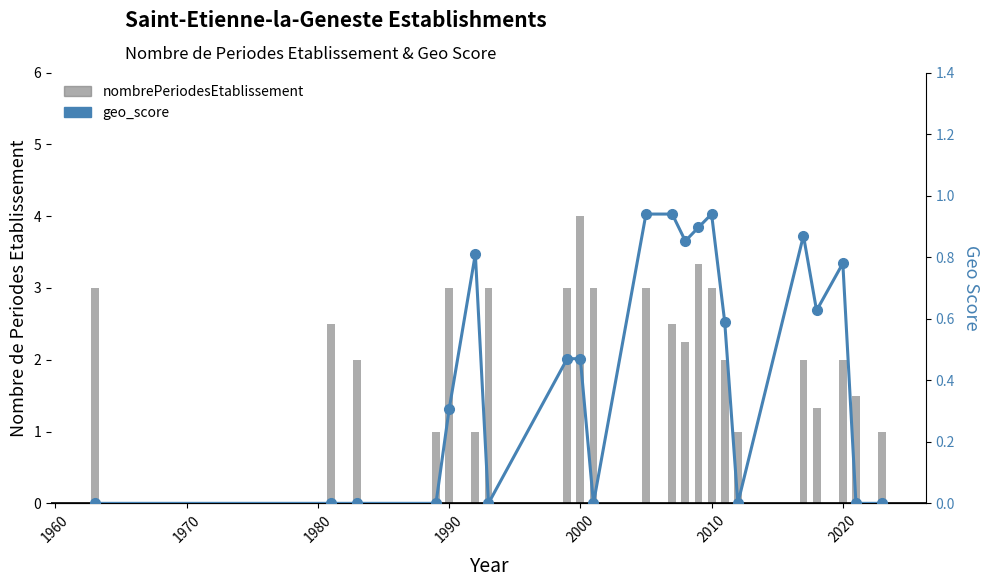

What is the difference between the maximum and minimum values in the geo_score series?

0.9